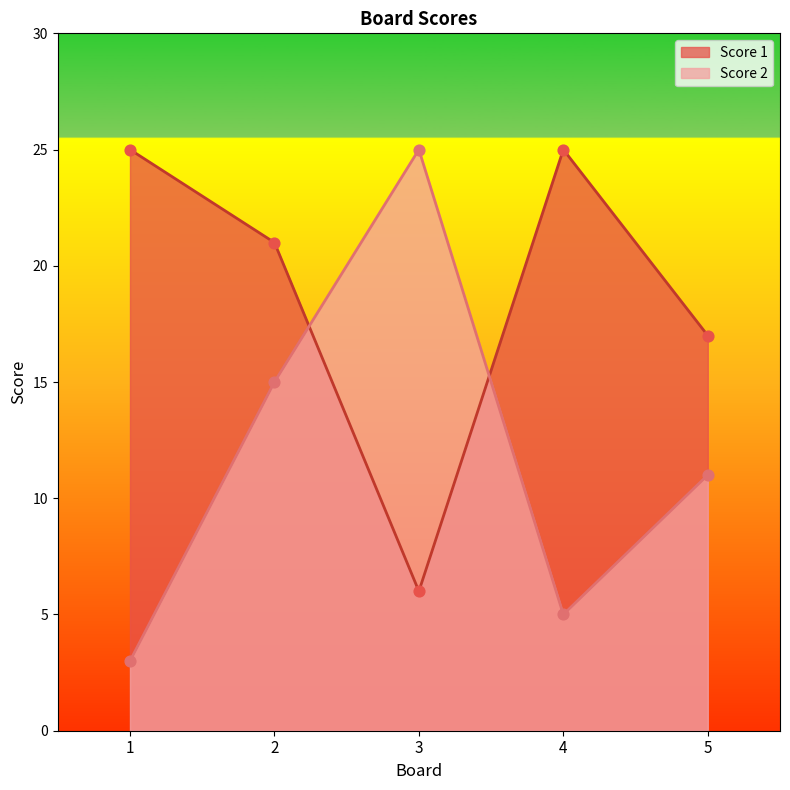

Which series has the largest Y range (max minus min)?

Score 2